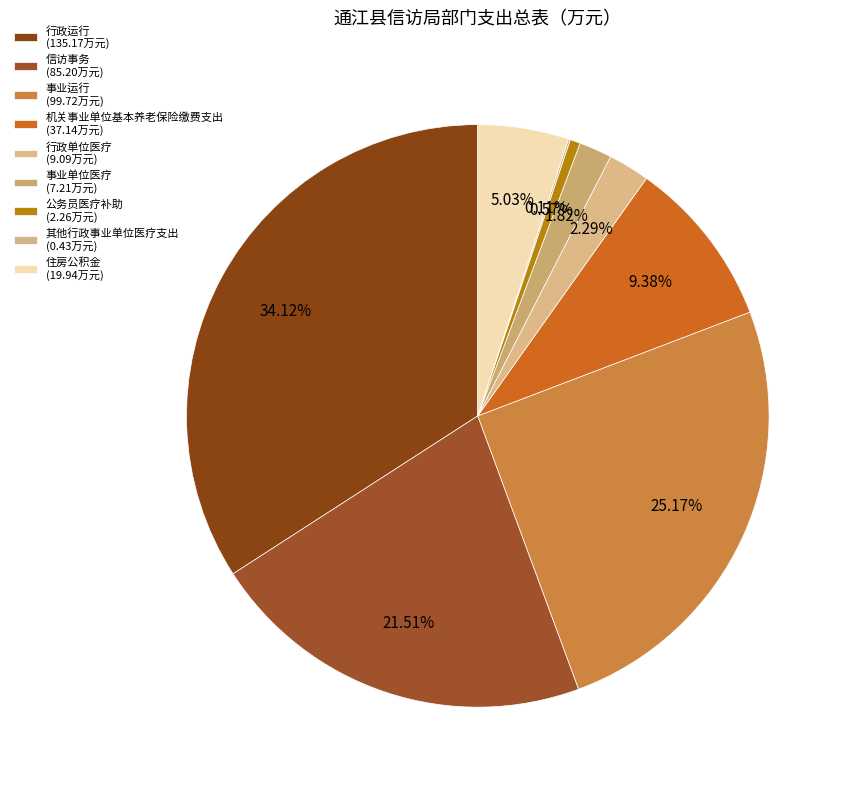

Which has a higher value, 行政运行 or 公务员医疗补助?

行政运行